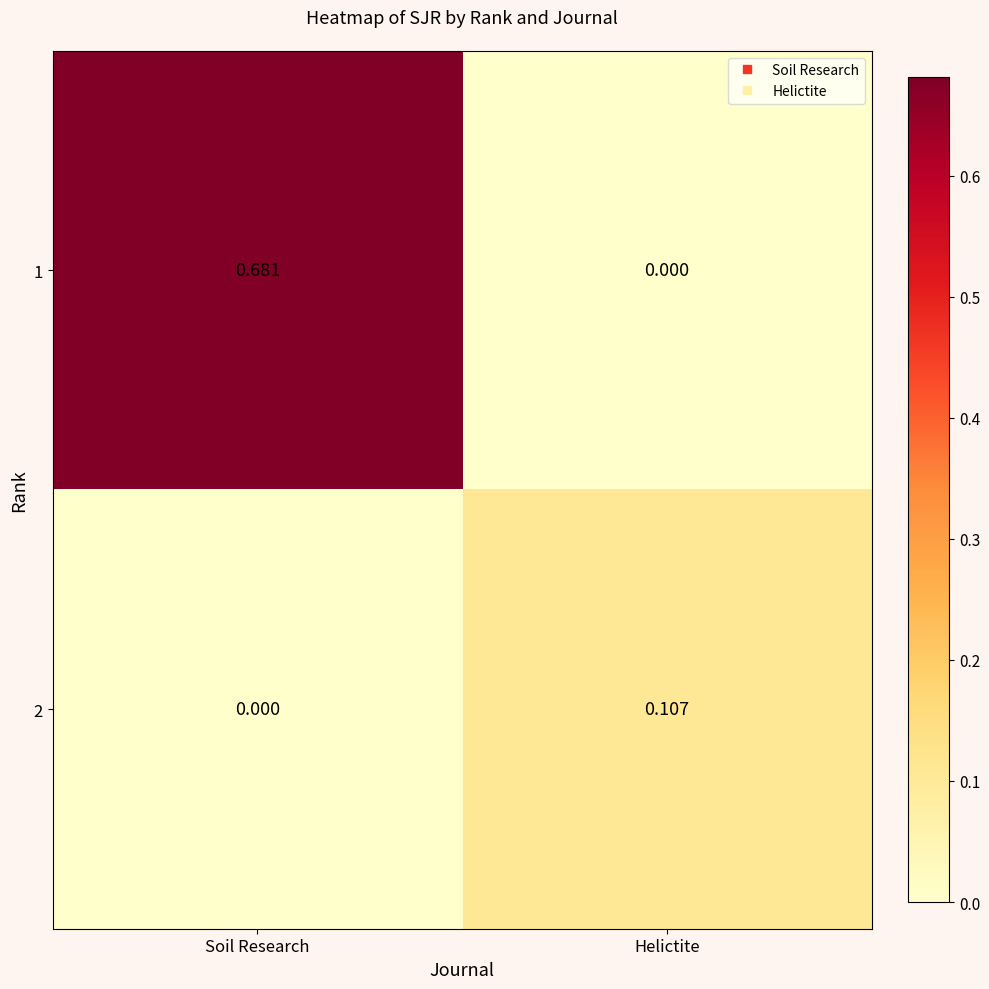

Is the value of 1 at Soil Research greater than the value of 2 at Soil Research?

Yes